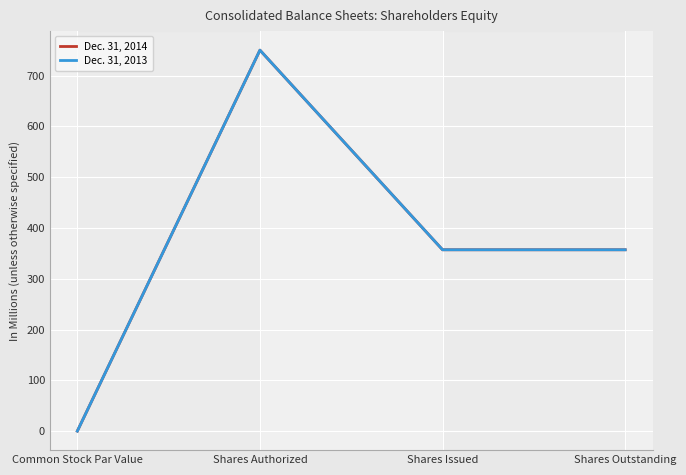

True or false: Dec. 31, 2013 and Dec. 31, 2014 intersect in this chart.

False